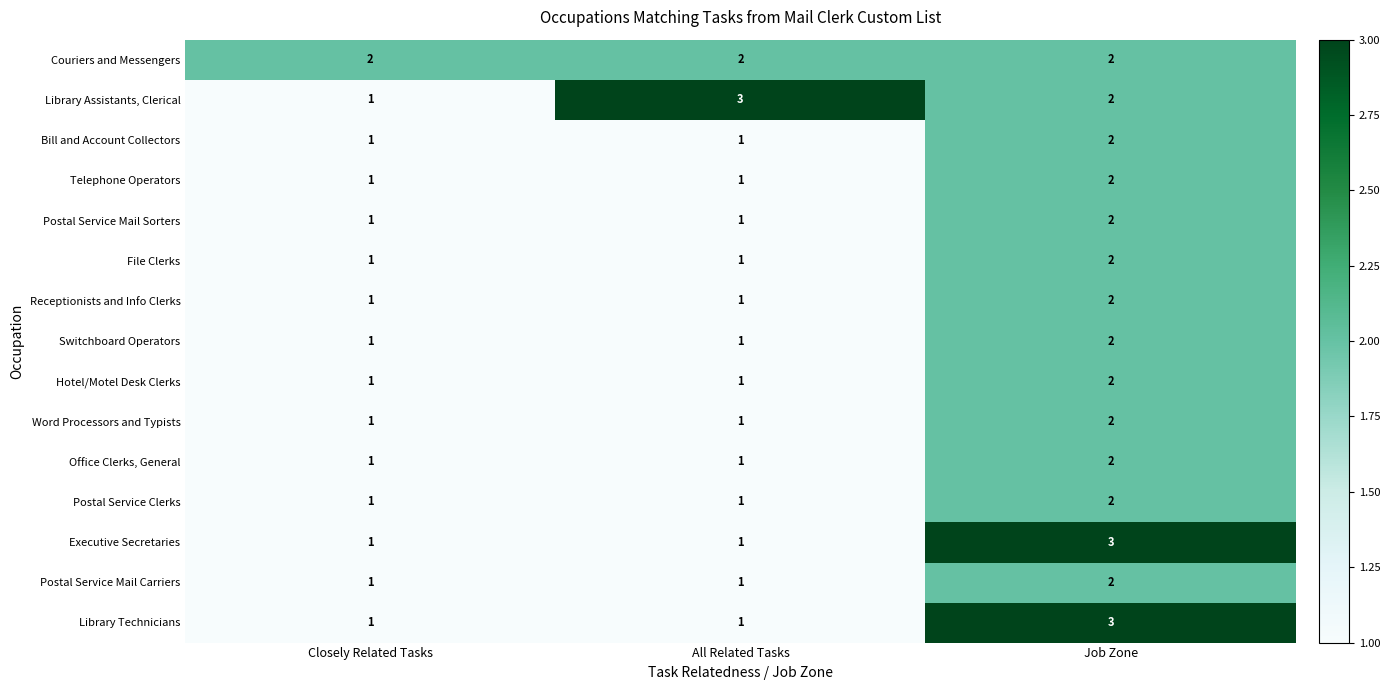

The value of Hotel/Motel Desk Clerks at Job Zone is 2. True or false?

True